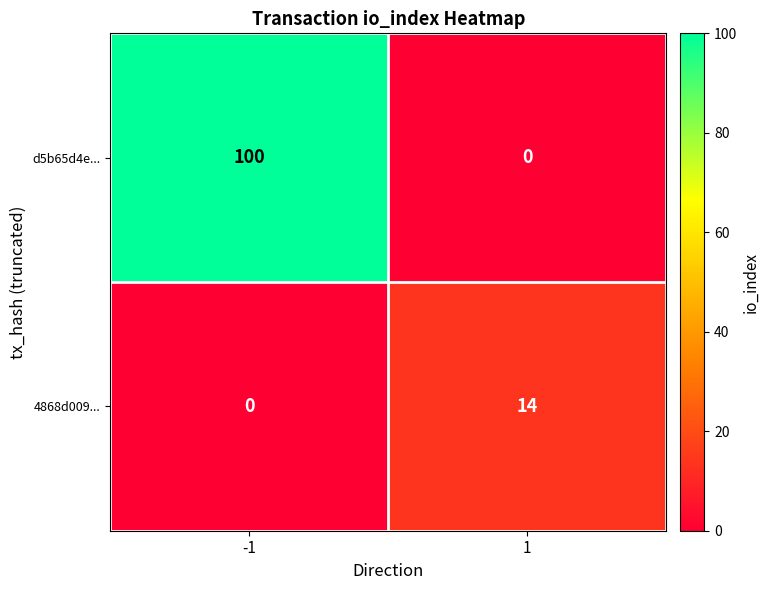

List the series in order of their peak value, highest first.

d5b65d4e..., 4868d009...